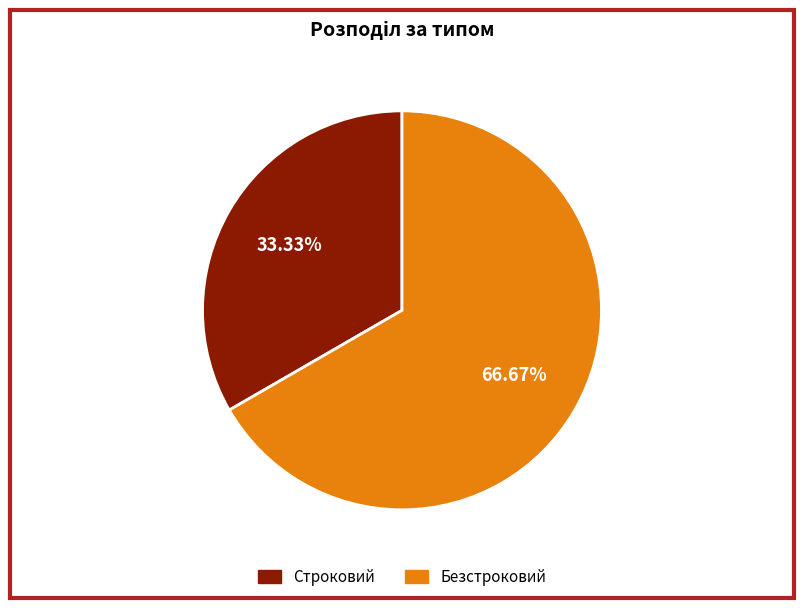

What percentage is the Строковий slice, to the nearest percent?

33%